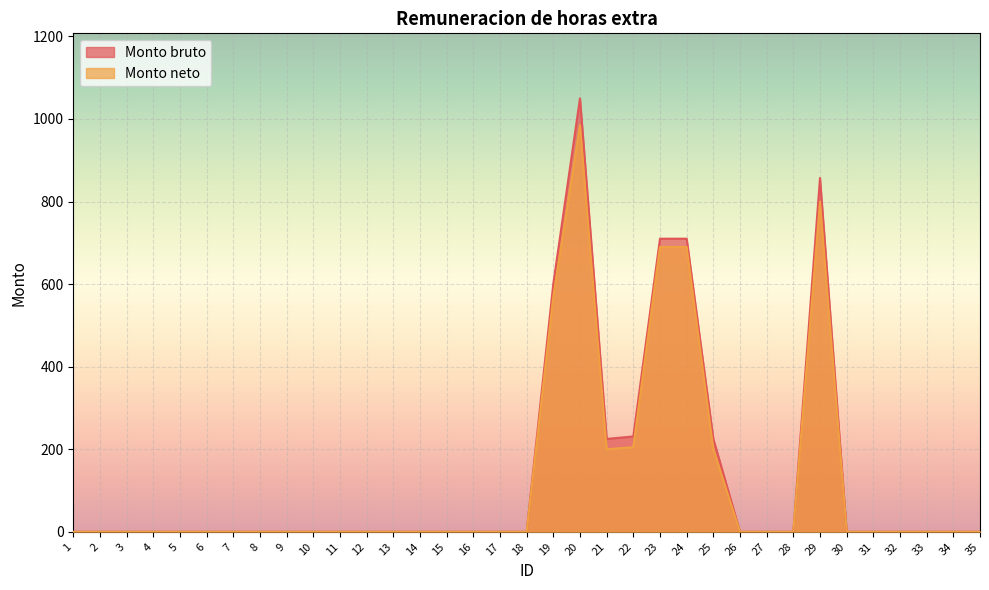

True or false: Monto neto and Monto bruto cross at least once.

False